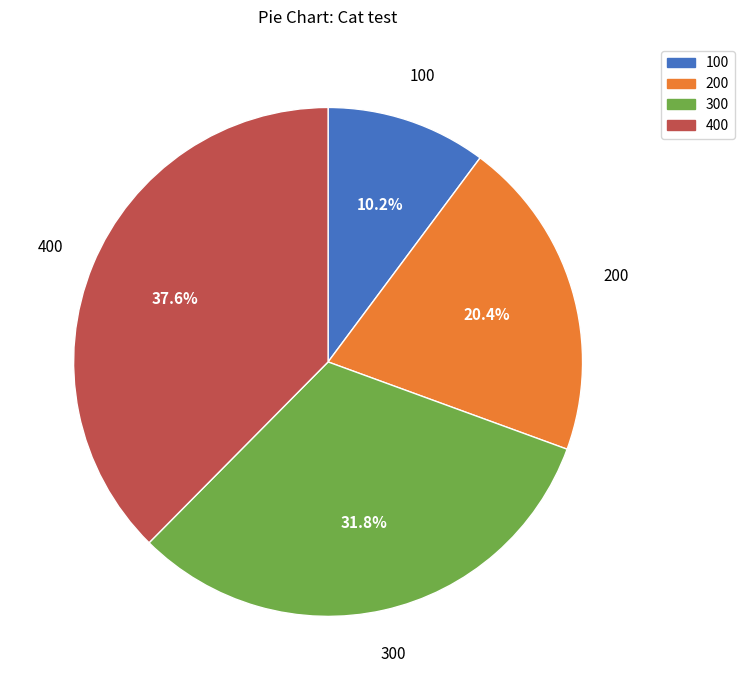

Is there a majority slice in this chart?

No